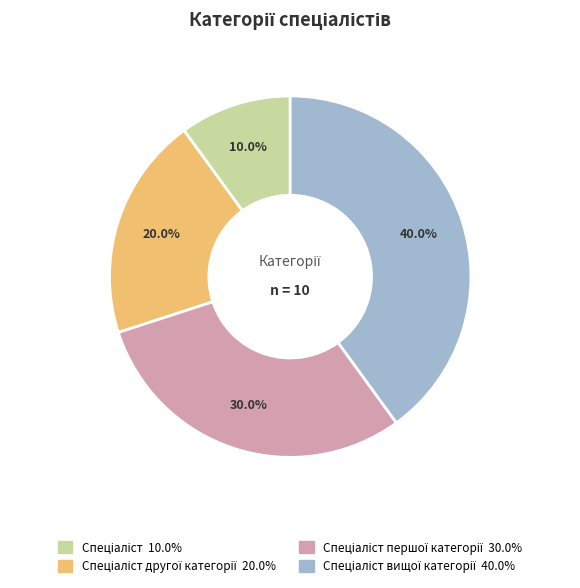

Is there a majority slice in this chart?

No